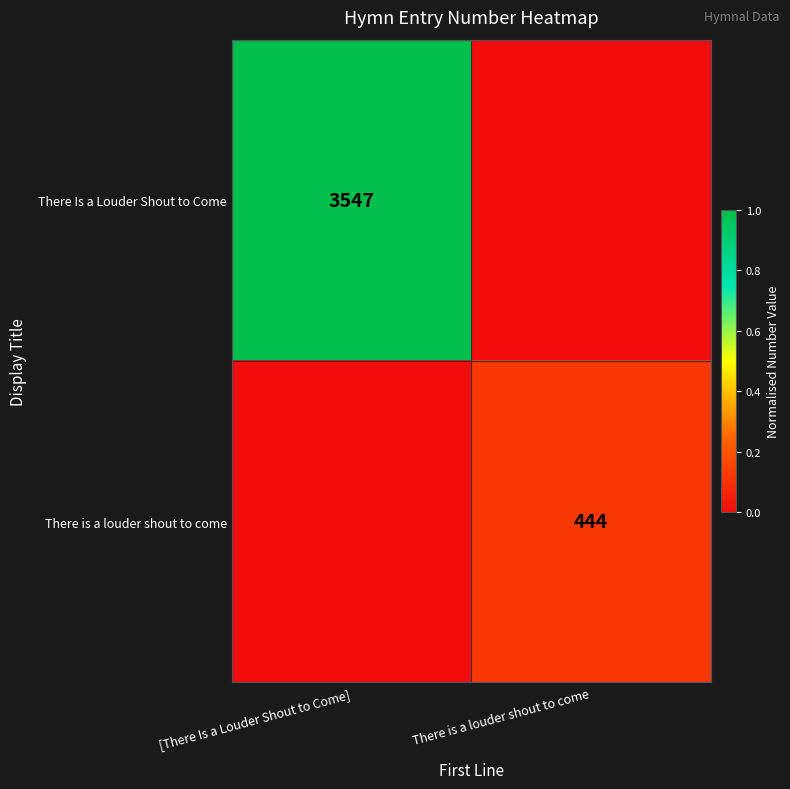

The There is a louder shout to come series shows 630 at There is a louder shout to come. True or false?

False